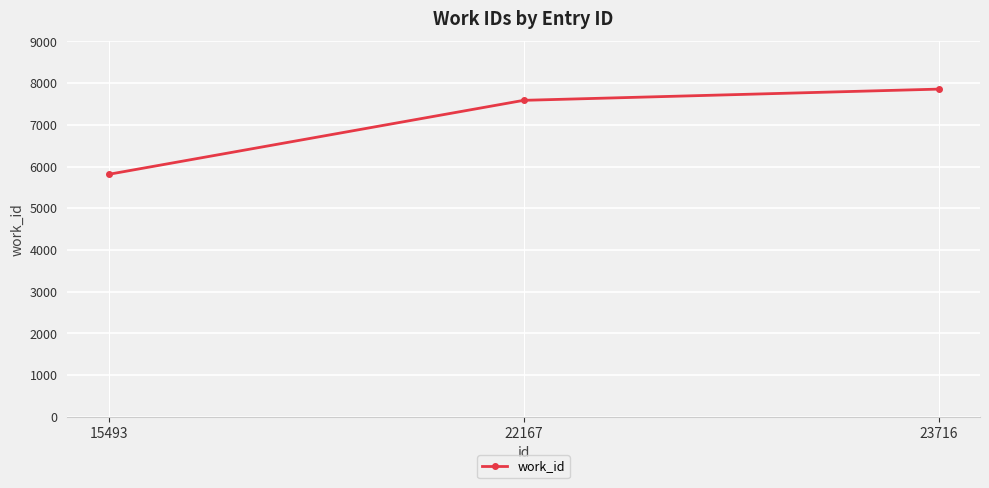

Count the number of categories in the chart.

3